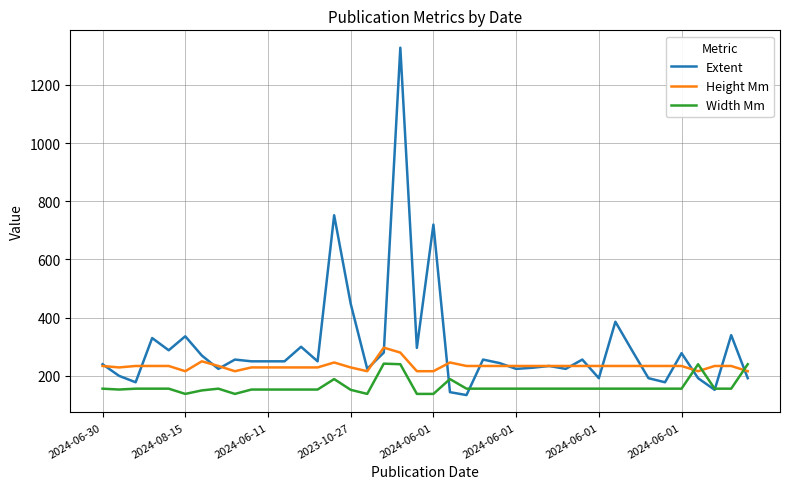

How many distinct data groups are displayed?

3